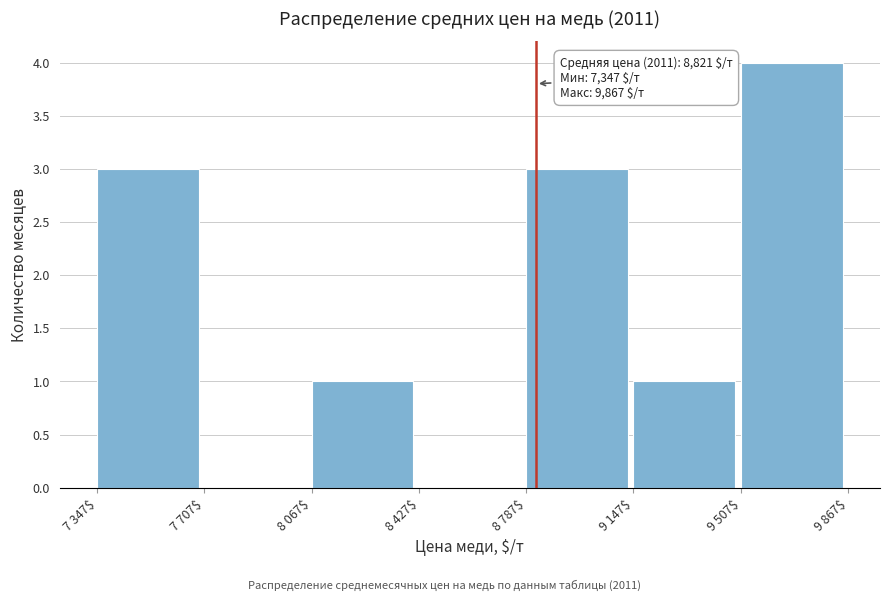

The value at 7 707$ is 0. True or false?

True